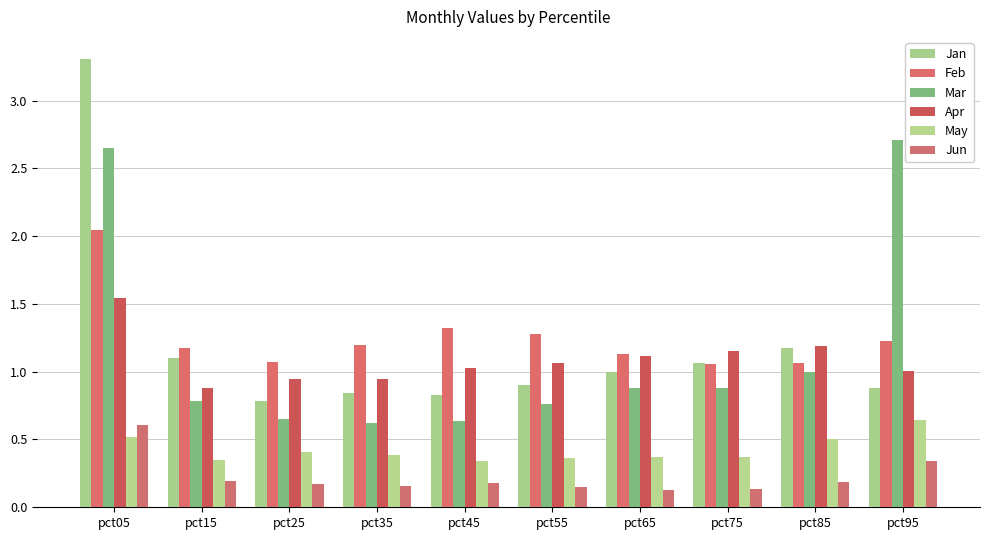

Count the number of data series in this chart.

6